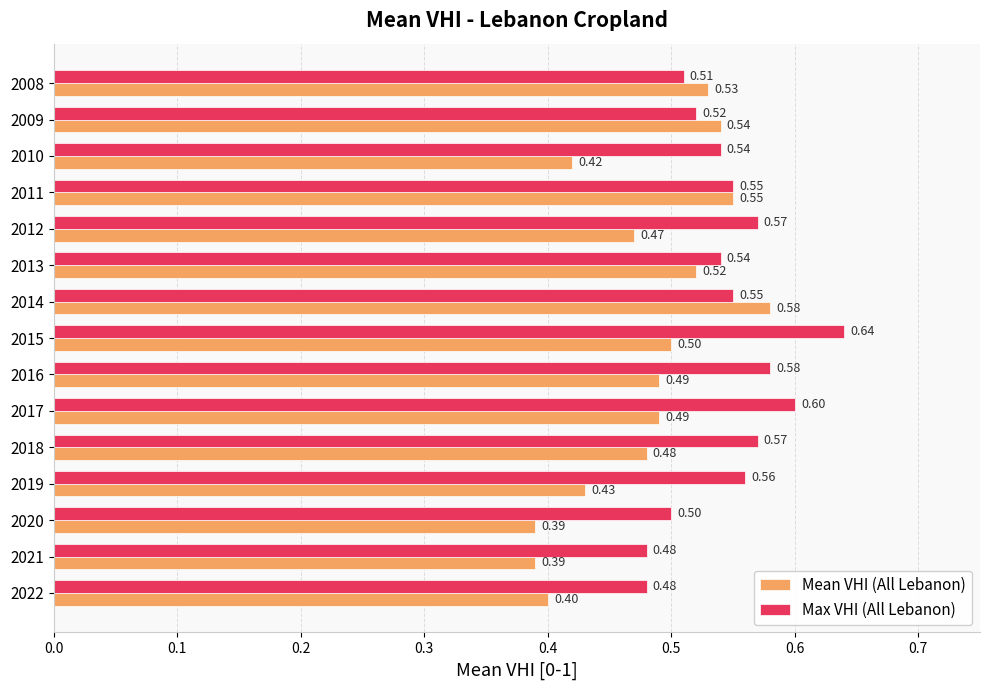

What is the sum of the Max VHI (All Lebanon) values at 2009 and 2015?

1.2